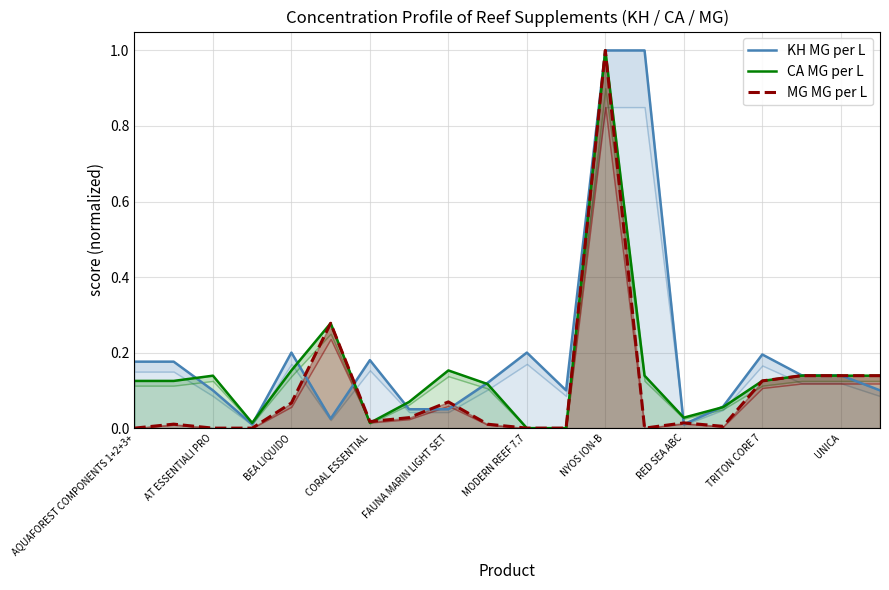

Rank the series by their average value, from highest to lowest.

KH MG per L, CA MG per L, MG MG per L